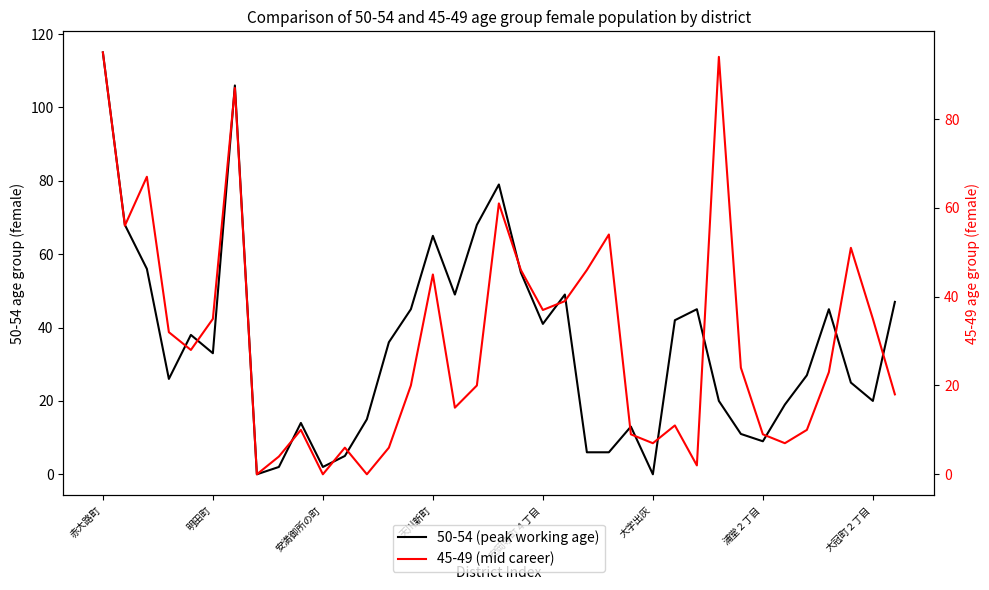

In 50-54 (peak working age), how many points are higher than both neighbors (excluding endpoints)?

9